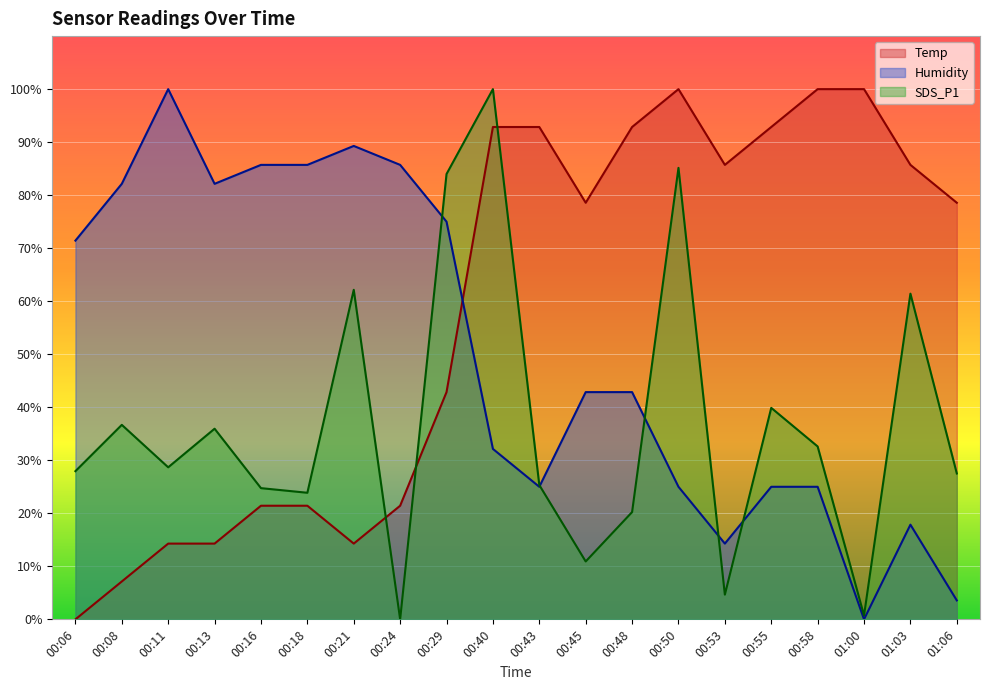

Reading right to left, what are all the values shown in this chart?

Temp: 01:06=78.6	01:03=85.7	01:00=100.0	00:58=100.0	00:55=92.9	00:53=85.7	00:50=100.0	00:48=92.9	00:45=78.6	00:43=92.9	00:40=92.9	00:29=42.9	00:24=21.4	00:21=14.3	00:18=21.4	00:16=21.4	00:13=14.3	00:11=14.3	00:08=7.1	00:06=0.0
Humidity: 01:06=3.6	01:03=17.9	01:00=0.0	00:58=25.0	00:55=25.0	00:53=14.3	00:50=25.0	00:48=42.9	00:45=42.9	00:43=25.0	00:40=32.1	00:29=75.0	00:24=85.7	00:21=89.3	00:18=85.7	00:16=85.7	00:13=82.1	00:11=100.0	00:08=82.1	00:06=71.4
SDS_P1: 01:06=27.5	01:03=61.4	01:00=0.7	00:58=32.6	00:55=39.9	00:53=4.7	00:50=85.2	00:48=20.2	00:45=10.9	00:43=25.3	00:40=100.0	00:29=84.0	00:24=0.0	00:21=62.2	00:18=23.9	00:16=24.7	00:13=36.0	00:11=28.7	00:08=36.7	00:06=27.9